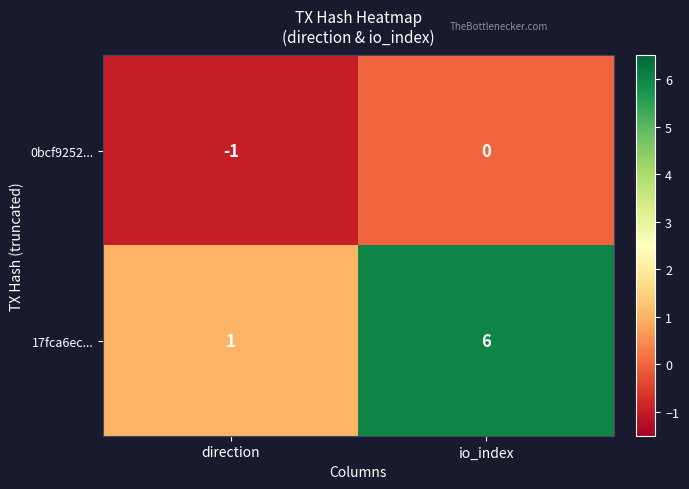

The value of 17fca6ec... at direction is 1. True or false?

True